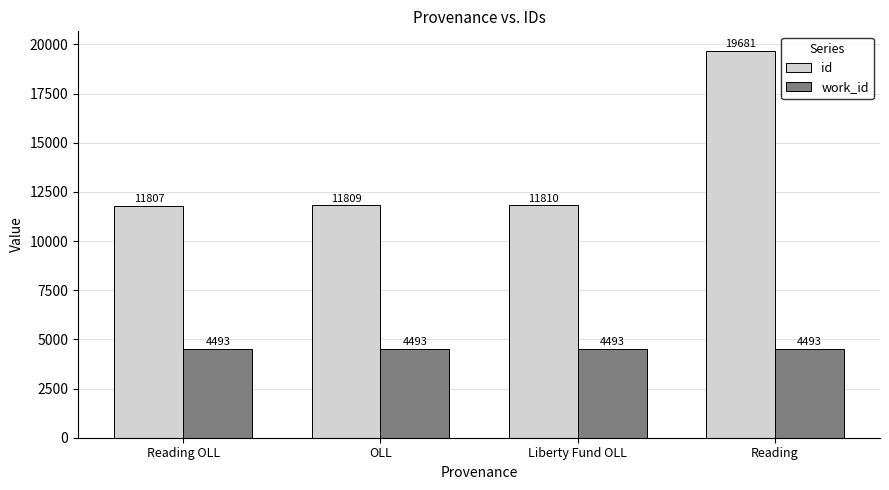

Rank the series by their average value, from lowest to highest.

work_id, id